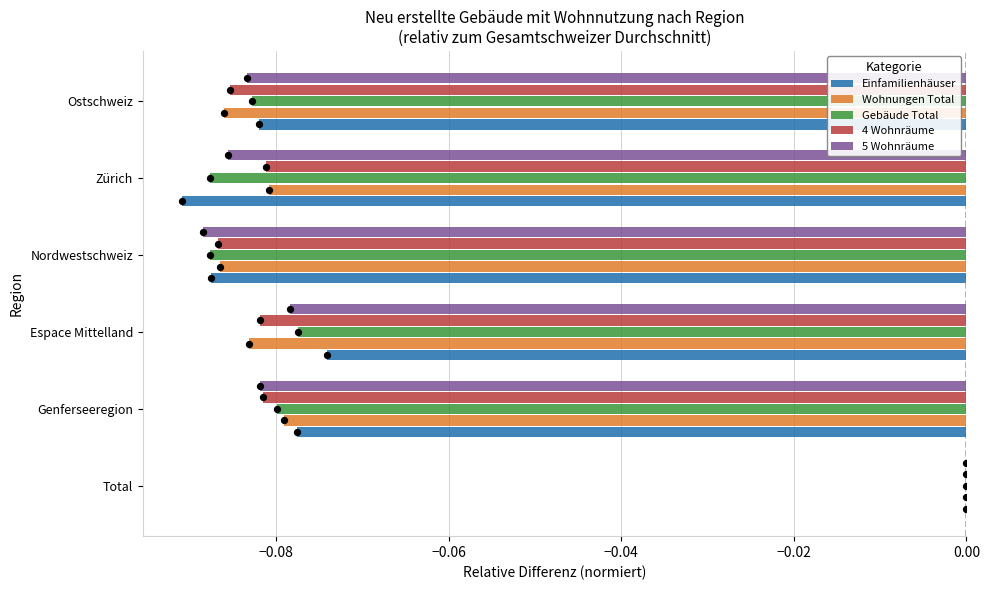

The Gebäude Total series shows 0.0 at Total. True or false?

True